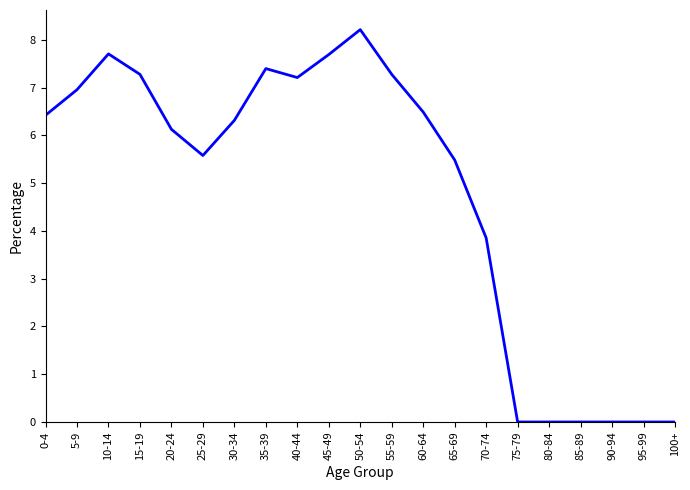

True or false: the data has more than 1 interior local peaks.

True